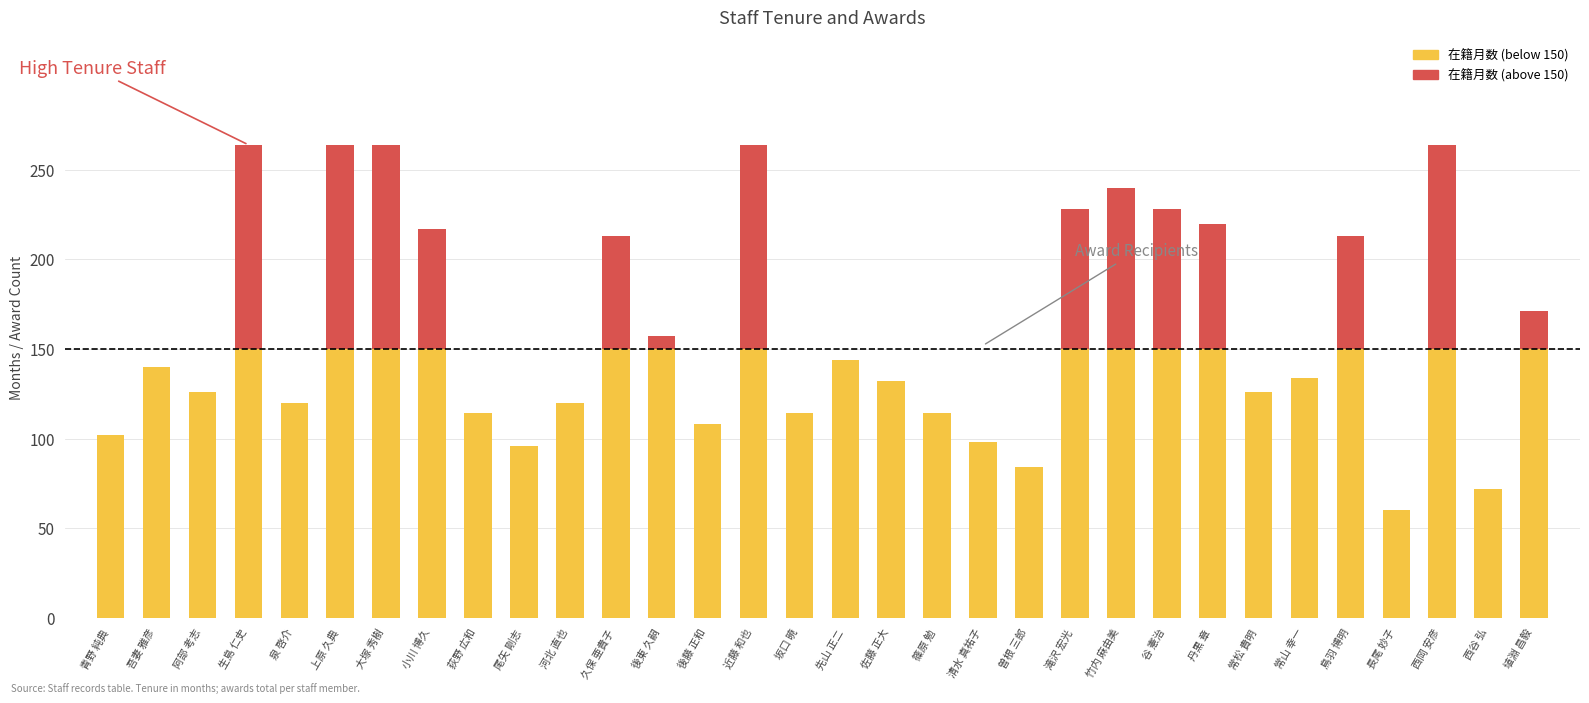

What is the total value across all series at 滝沢 宏光?

228